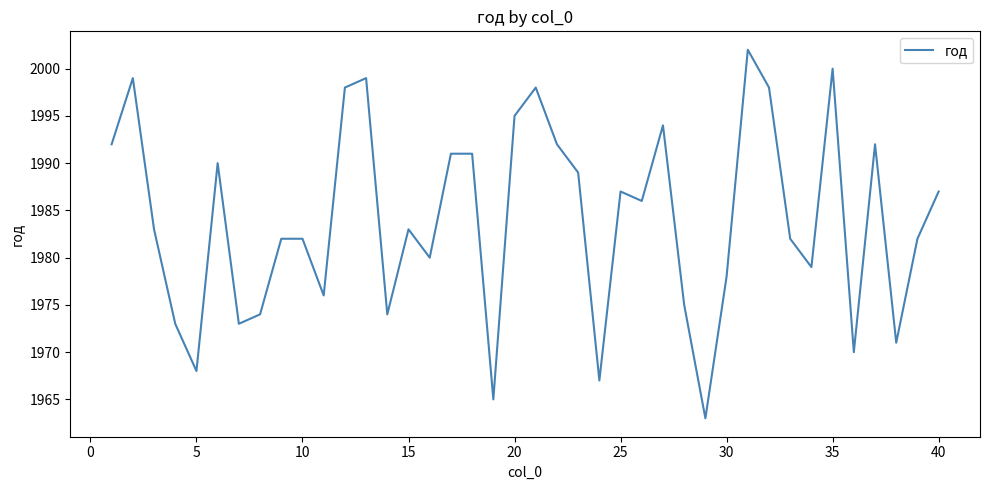

What is the greatest value displayed?

2002